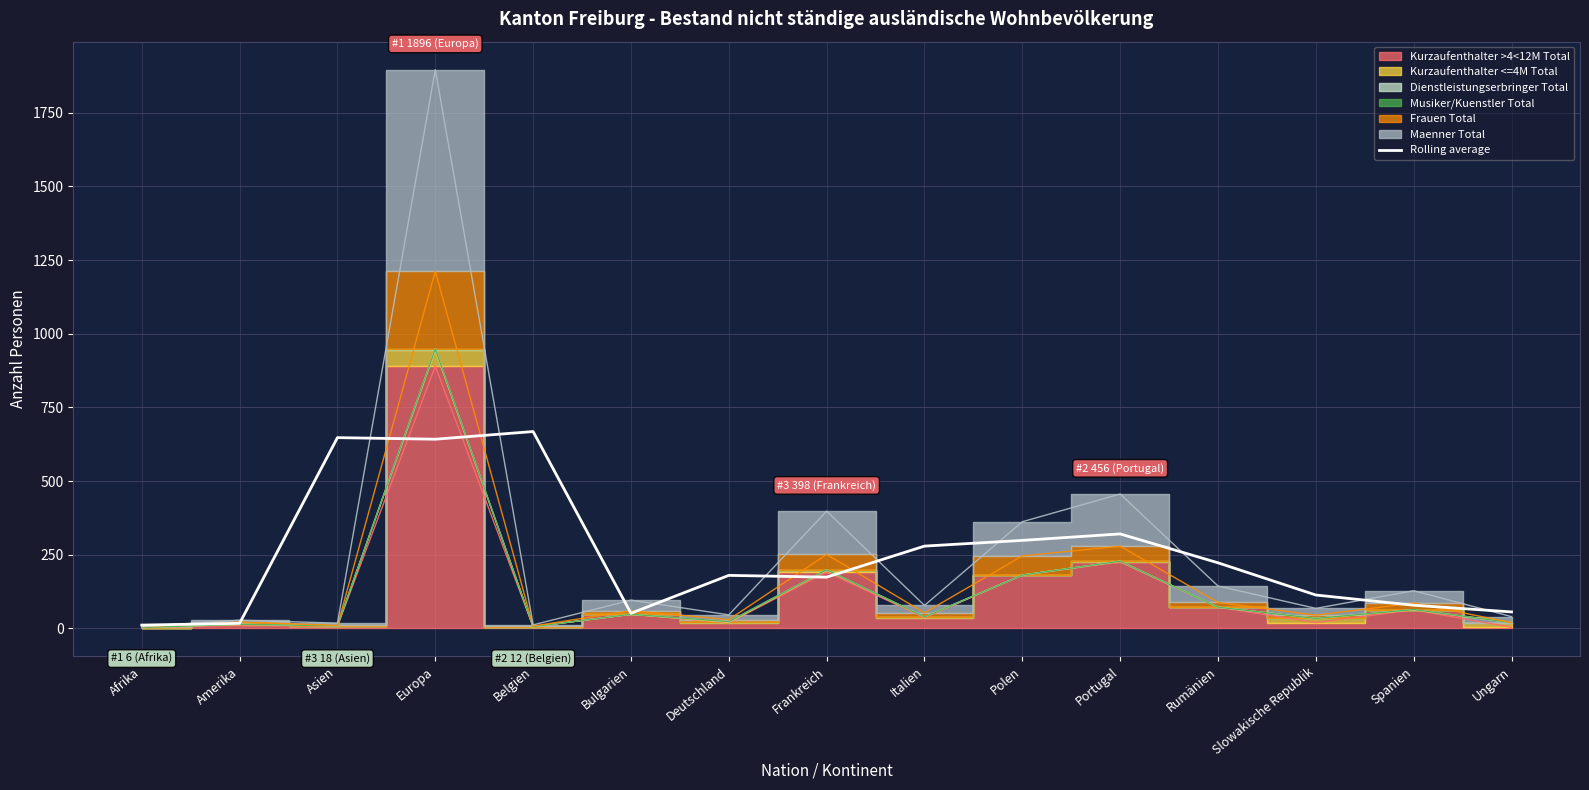

How many values exceed 180?

7